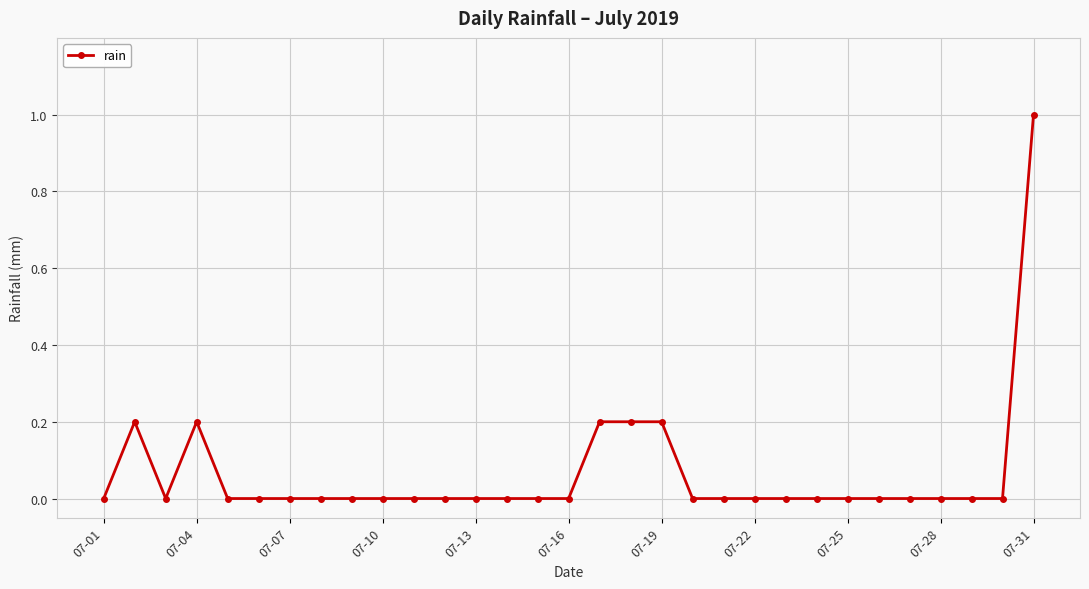

What is the maximum value shown in the chart?

1.0